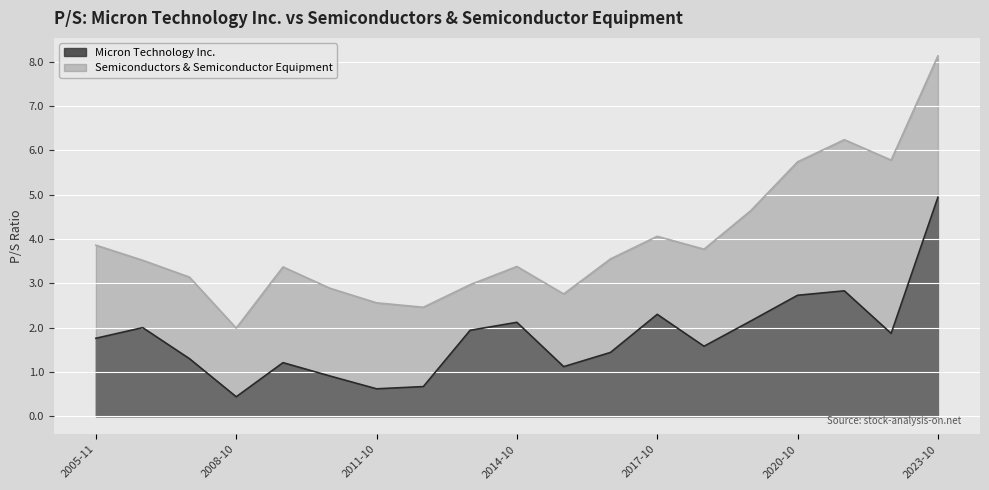

True or false: Semiconductors & Semiconductor Equipment has a value of 4.8 at 2015-10-27.

False